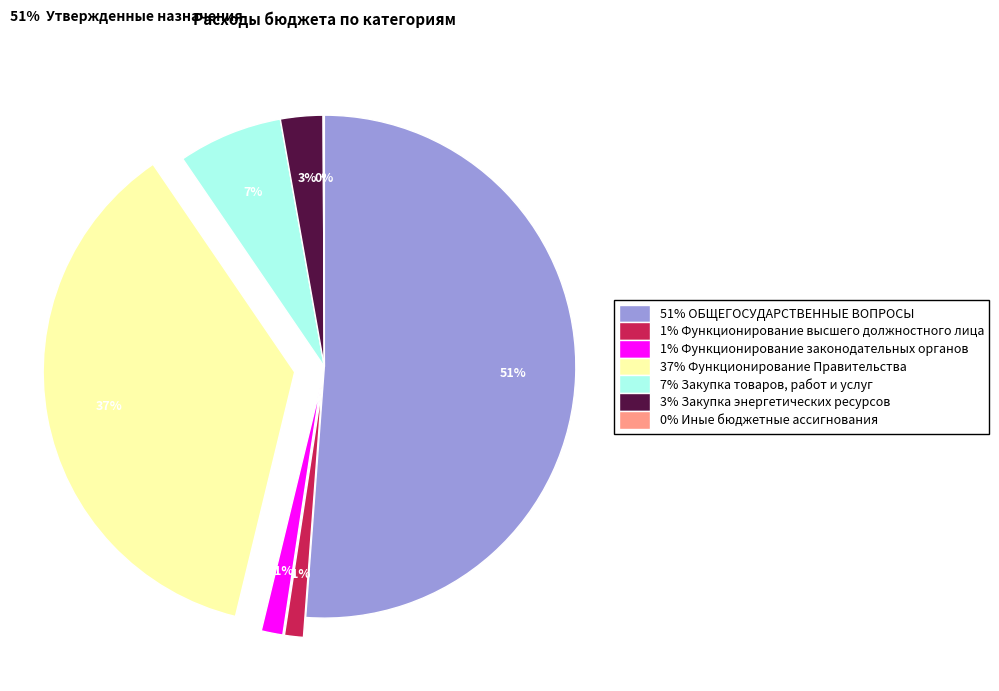

To the nearest percent, what is the average slice percentage?

14%